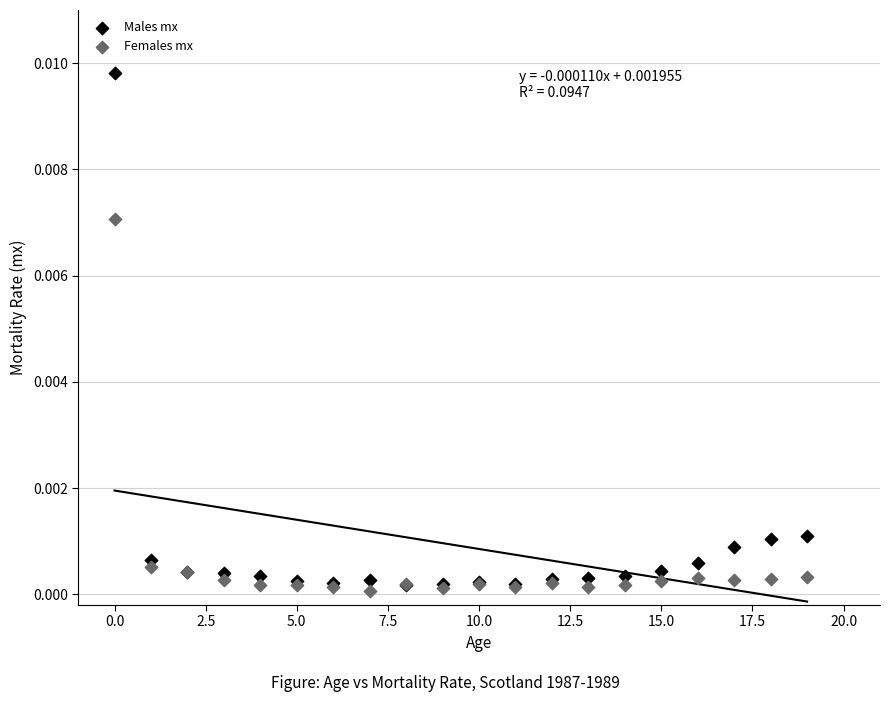

What are all the series names shown in the legend?

Males mx, Females mx